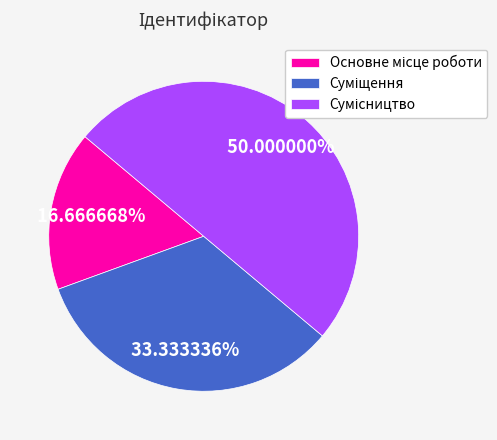

The Сумісництво slice represents 41% of the pie. True or false?

False